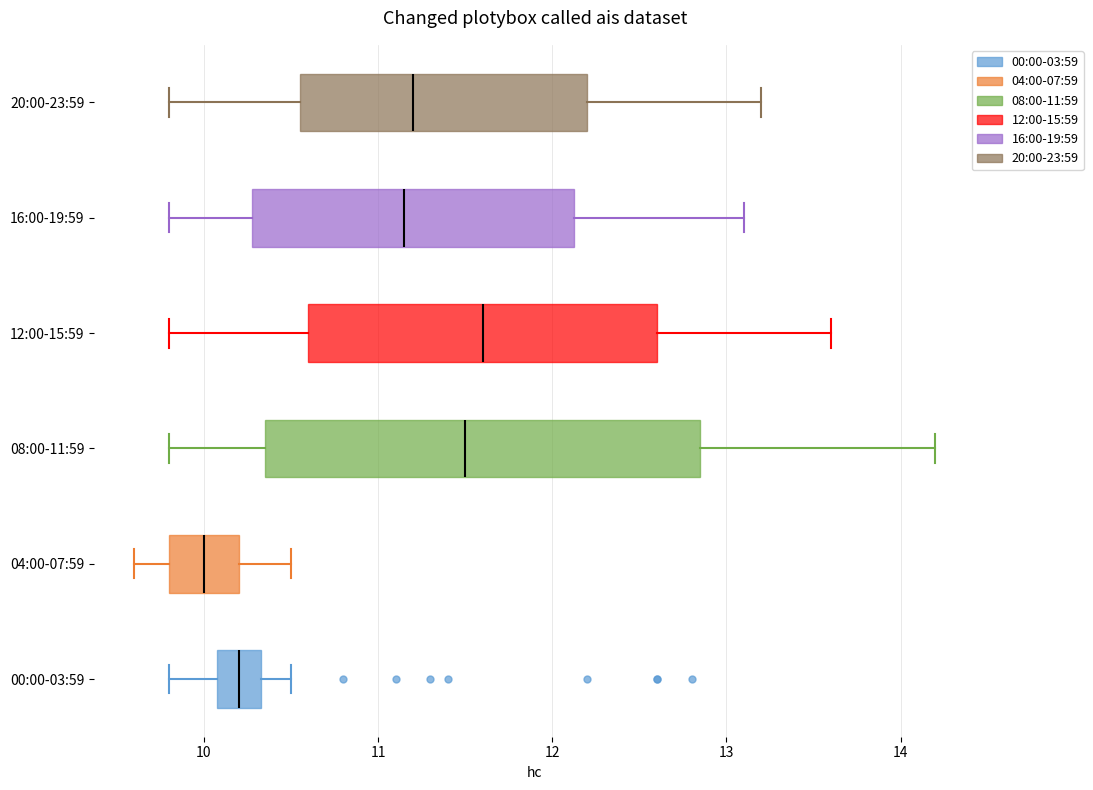

Where is the right edge of the box for 04:00-07:59 on the x-axis? The values are not printed on the chart, so give them approximately, as read against the axis.

10.2